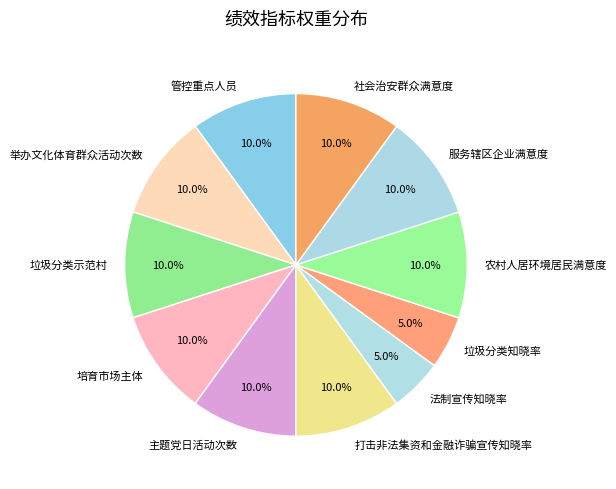

To the nearest percent, what is the combined percentage of 农村人居环境居民满意度 and 服务辖区企业满意度?

20%